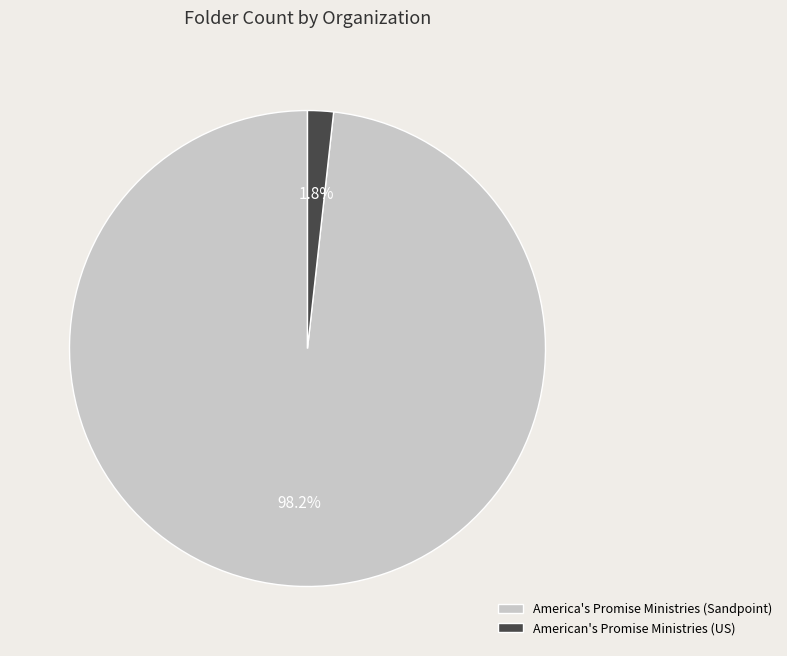

Count the number of slices in the pie.

2